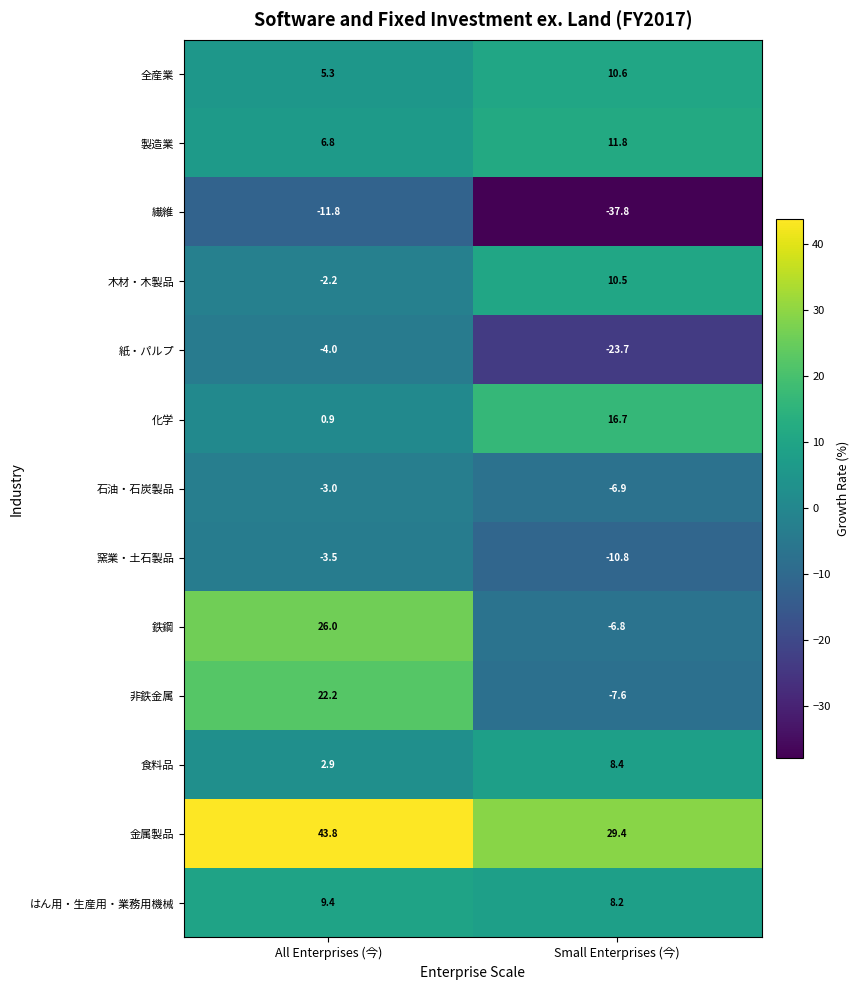

What is the total value across all series at All Enterprises (今)?

92.8